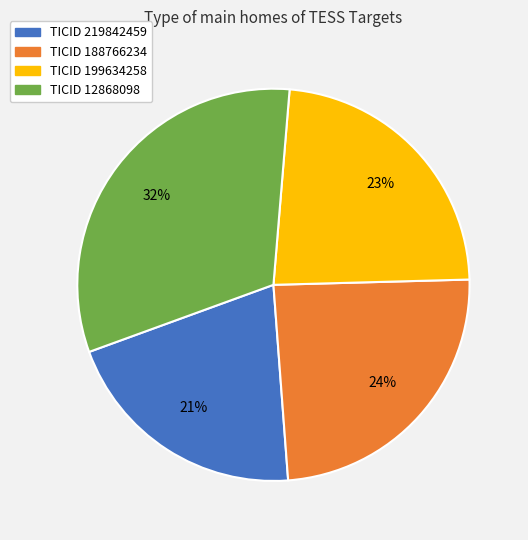

Does any single category account for the majority?

No